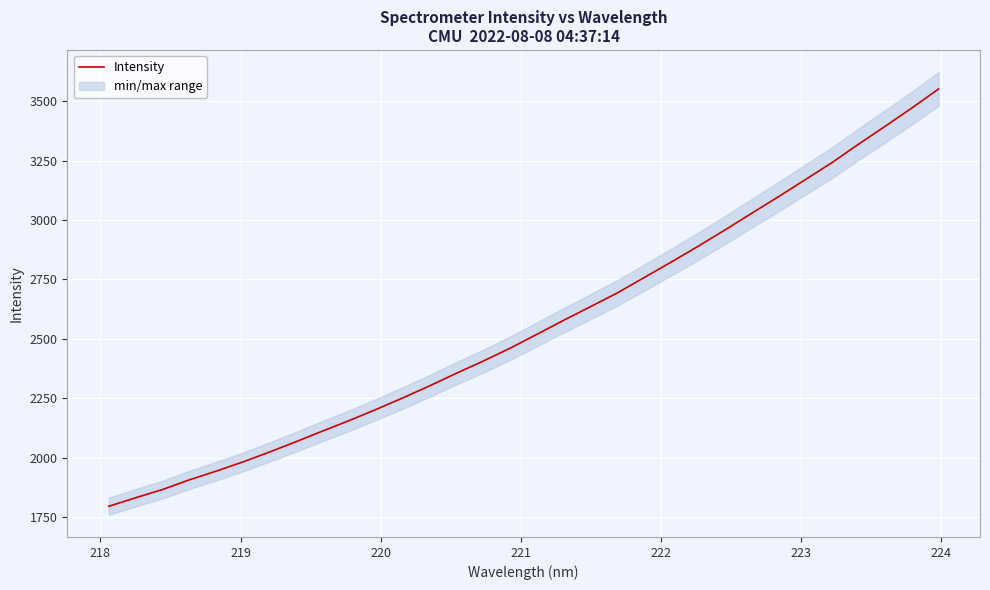

How many lines are shown in the chart?

1